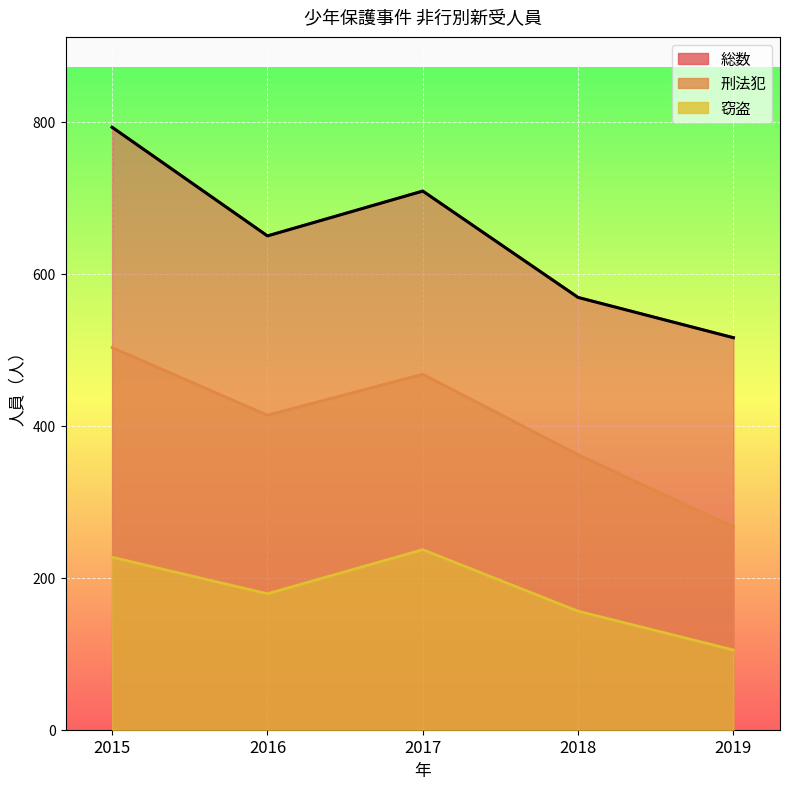

Read the 刑法犯 value at 2016.

414